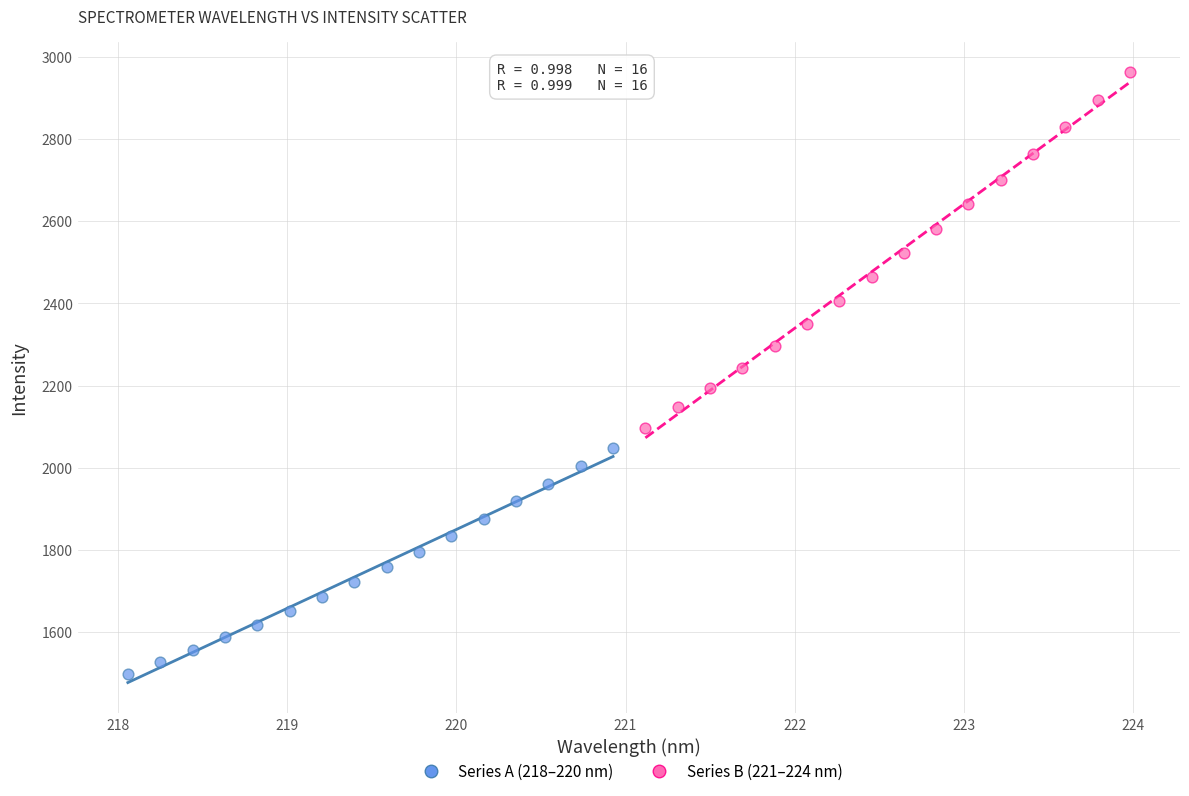

Which series has the widest spread of Y values?

Series B (221–224 nm)